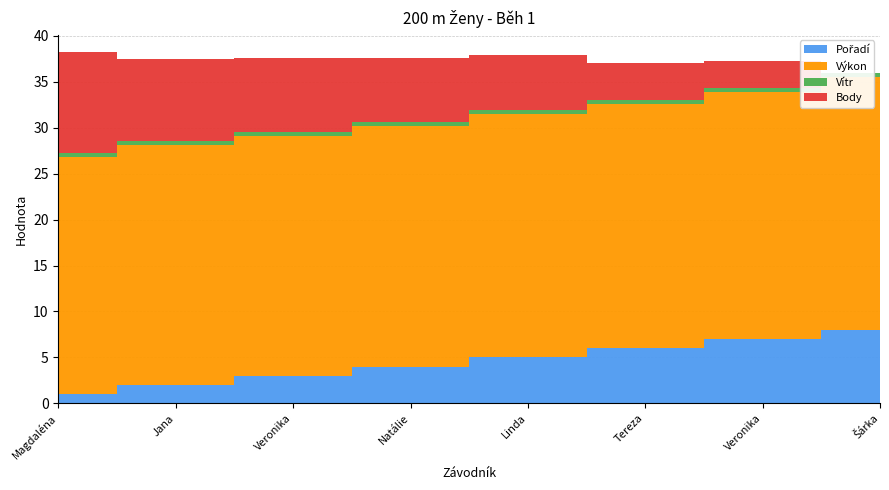

Reading right to left, transcribe all the data shown in this chart.

Pořadí: 8.0	7.0	6.0	5.0	4.0	3.0	2.0	1.0
Výkon: 27.6	26.9	26.6	26.5	26.2	26.1	26.1	25.8
Vítr: 0.4	0.4	0.4	0.4	0.4	0.4	0.4	0.4
Body: 0.0	3.0	4.0	6.0	7.0	8.0	9.0	11.0